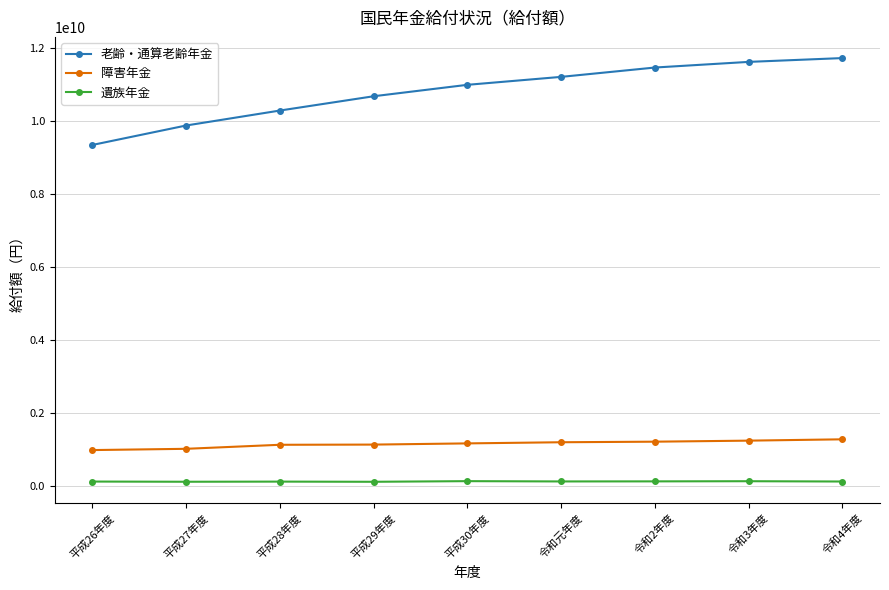

What are all the series names shown in the legend?

老齢・通算老齢年金, 障害年金, 遺族年金